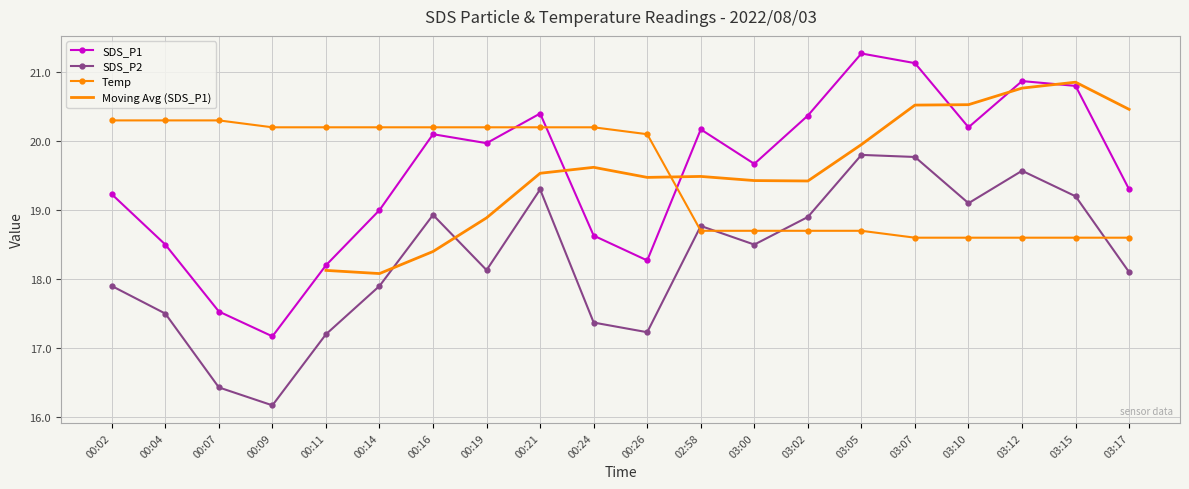

Reading right to left, transcribe all the data shown in this chart.

SDS_P1: 19.3	20.8	20.9	20.2	21.1	21.3	20.4	19.7	20.2	18.3	18.6	20.4	20.0	20.1	19.0	18.2	17.2	17.5	18.5	19.2
SDS_P2: 18.1	19.2	19.6	19.1	19.8	19.8	18.9	18.5	18.8	17.2	17.4	19.3	18.1	18.9	17.9	17.2	16.2	16.4	17.5	17.9
Temp: 18.6	18.6	18.6	18.6	18.6	18.7	18.7	18.7	18.7	20.1	20.2	20.2	20.2	20.2	20.2	20.2	20.2	20.3	20.3	20.3